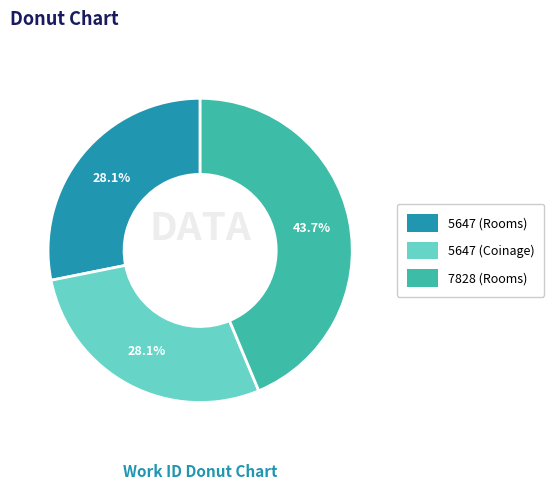

Approximately how many times larger is the value at 5647 (Rooms) compared to 7828 (Rooms)?

0.6